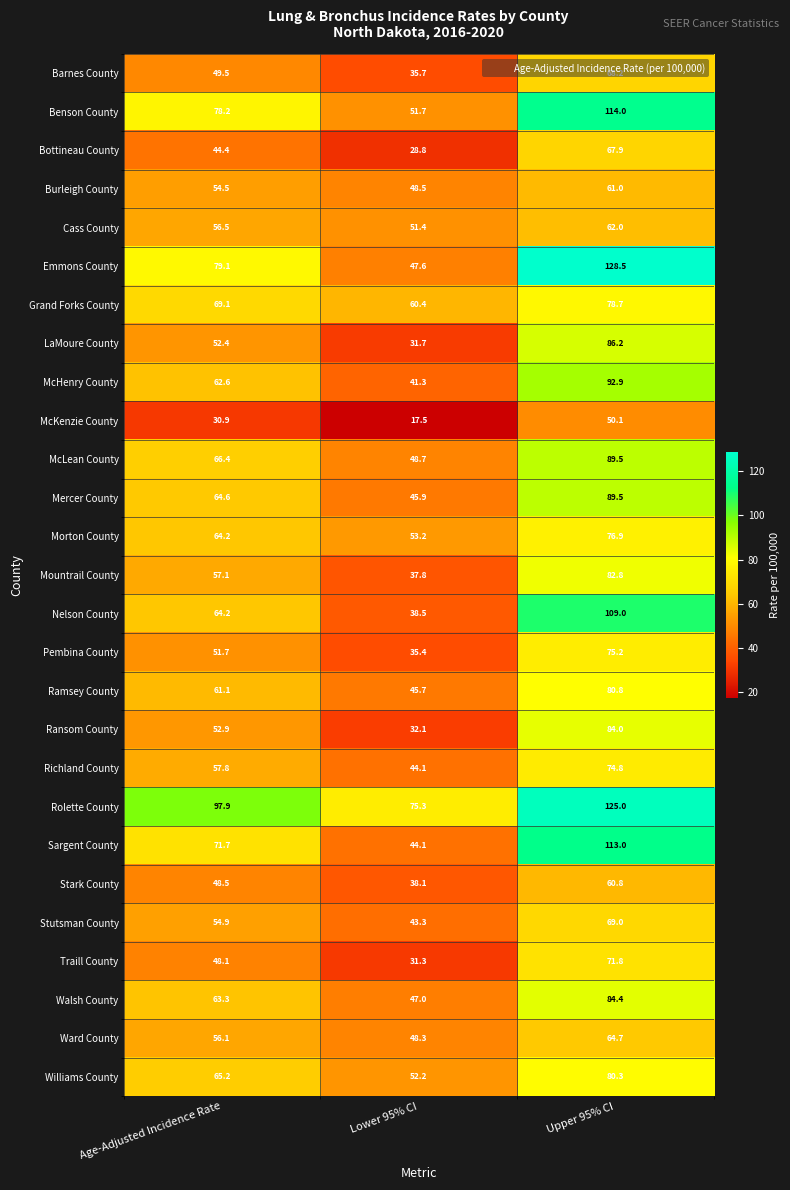

Which series has the widest spread of values?

Emmons County